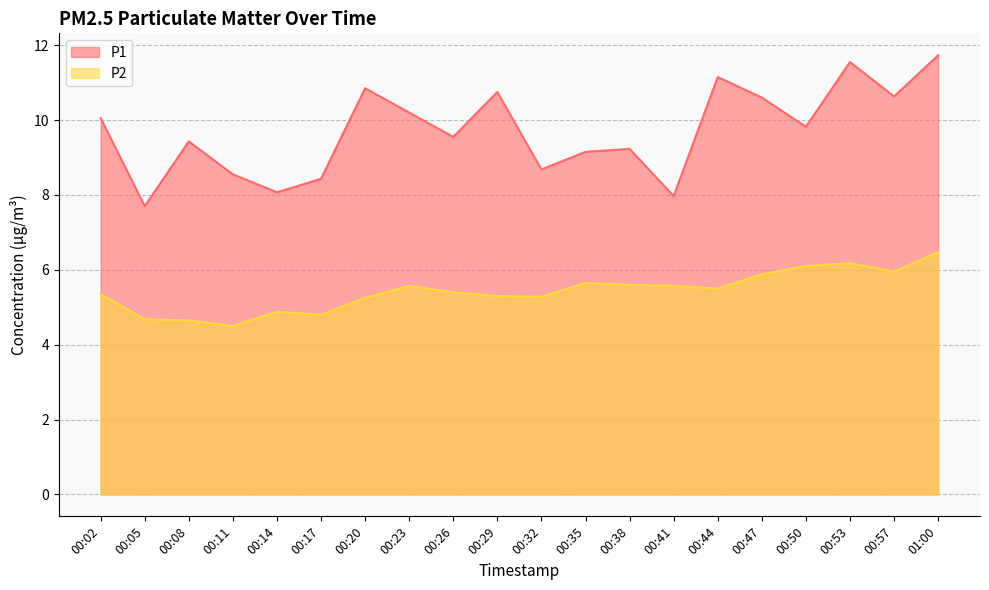

True or false: P1 and P2 cross at least once.

False